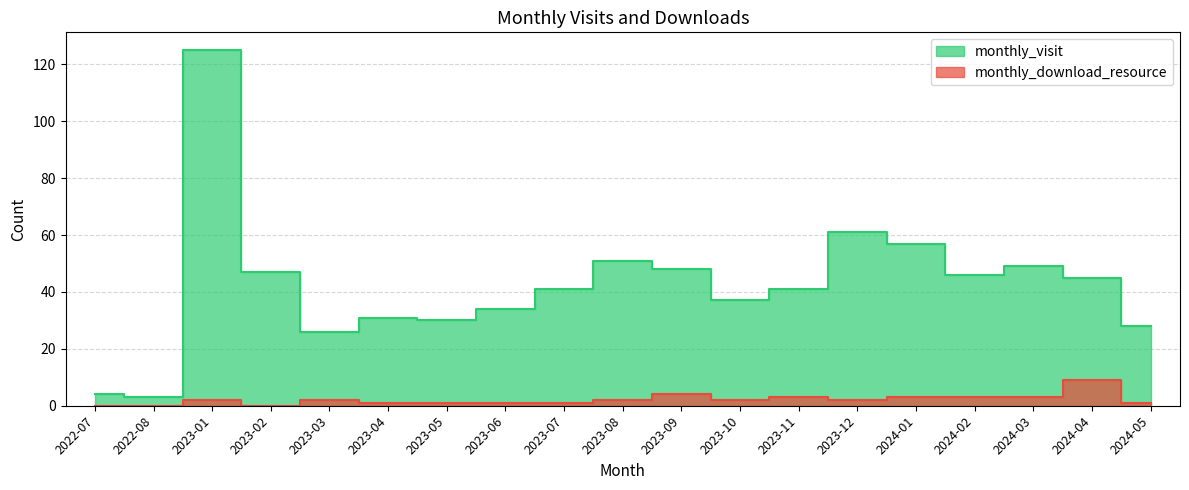

Reading right to left, list all the values displayed in this chart.

monthly_visit: 28	45	49	46	57	61	41	37	48	51	41	34	30	31	26	47	125	3	4
monthly_download_resource: 1	9	3	3	3	2	3	2	4	2	1	1	1	1	2	0	2	0	0